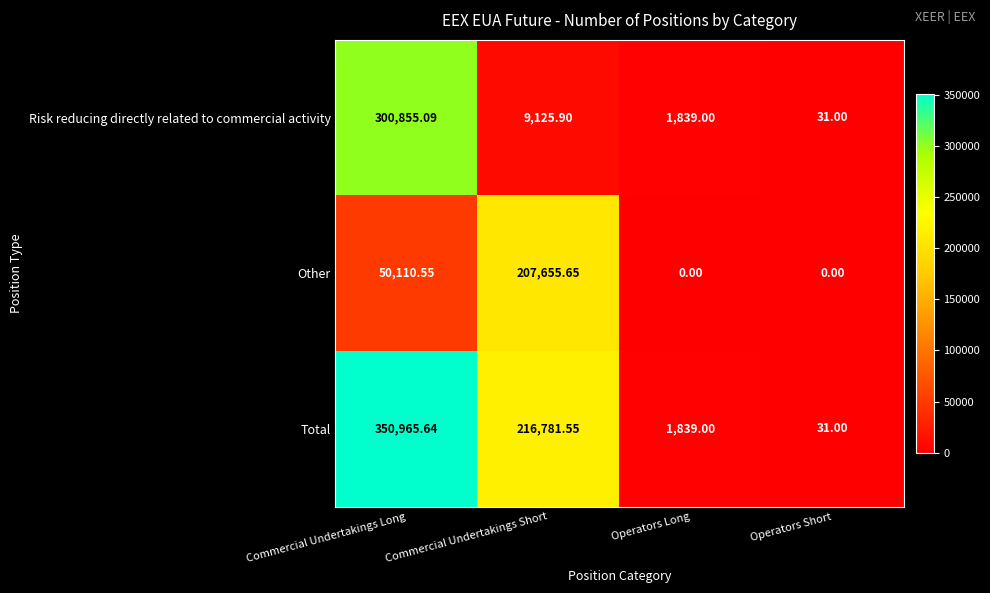

Between Commercial Undertakings Short and Operators Long, which series saw the biggest shift?

Total